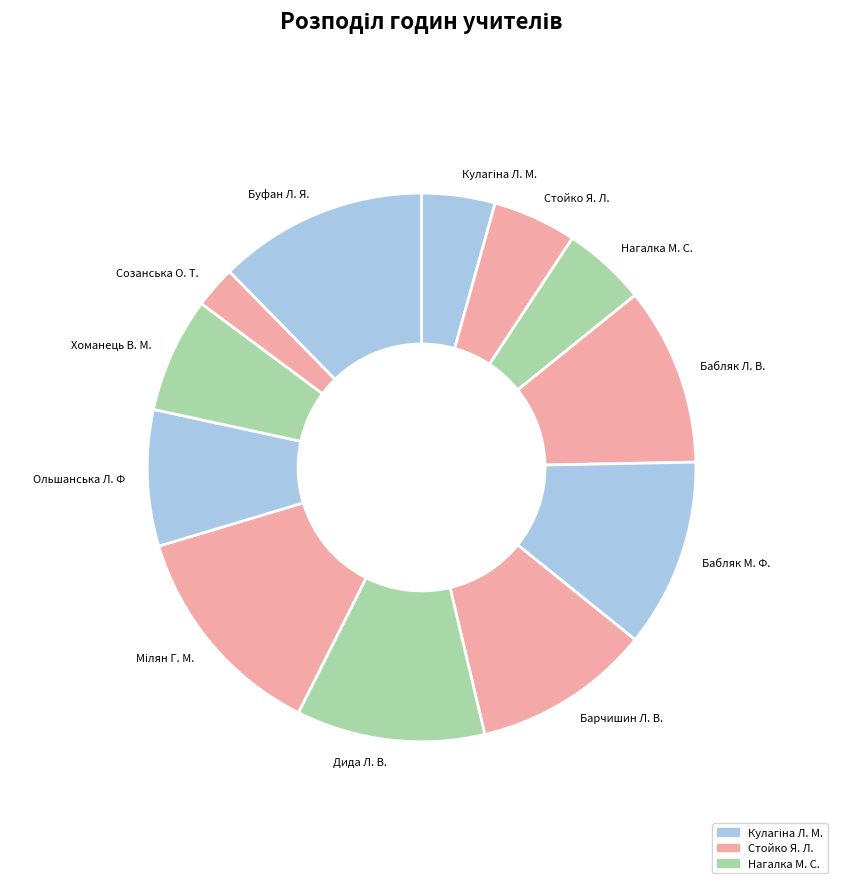

The Нагалка М. С. slice represents 5% of the pie. True or false?

True